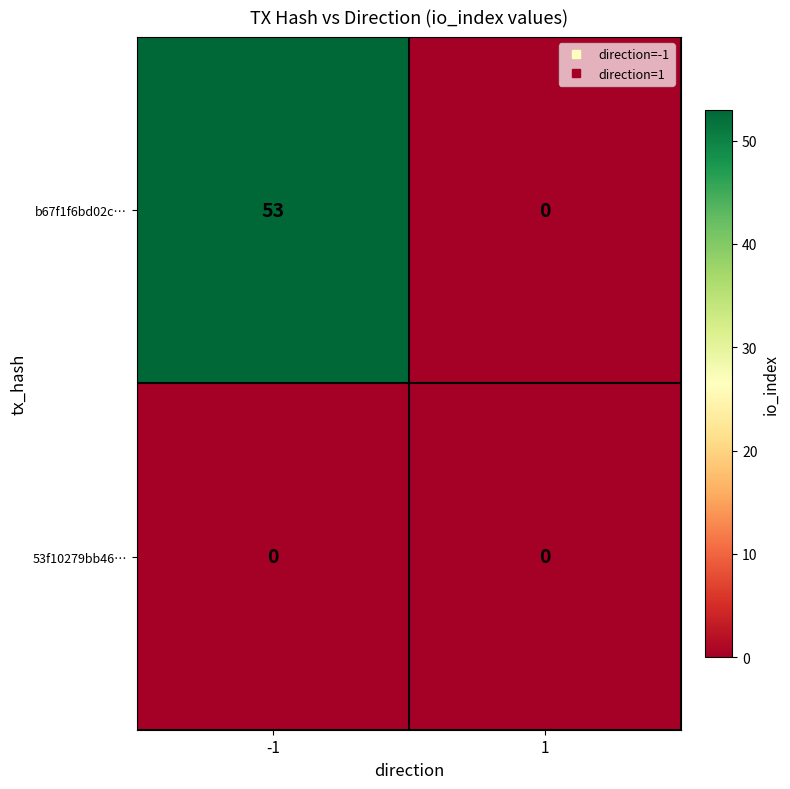

Is the value of 53f10279bb46… at 1 greater than the value of b67f1f6bd02c… at -1?

No